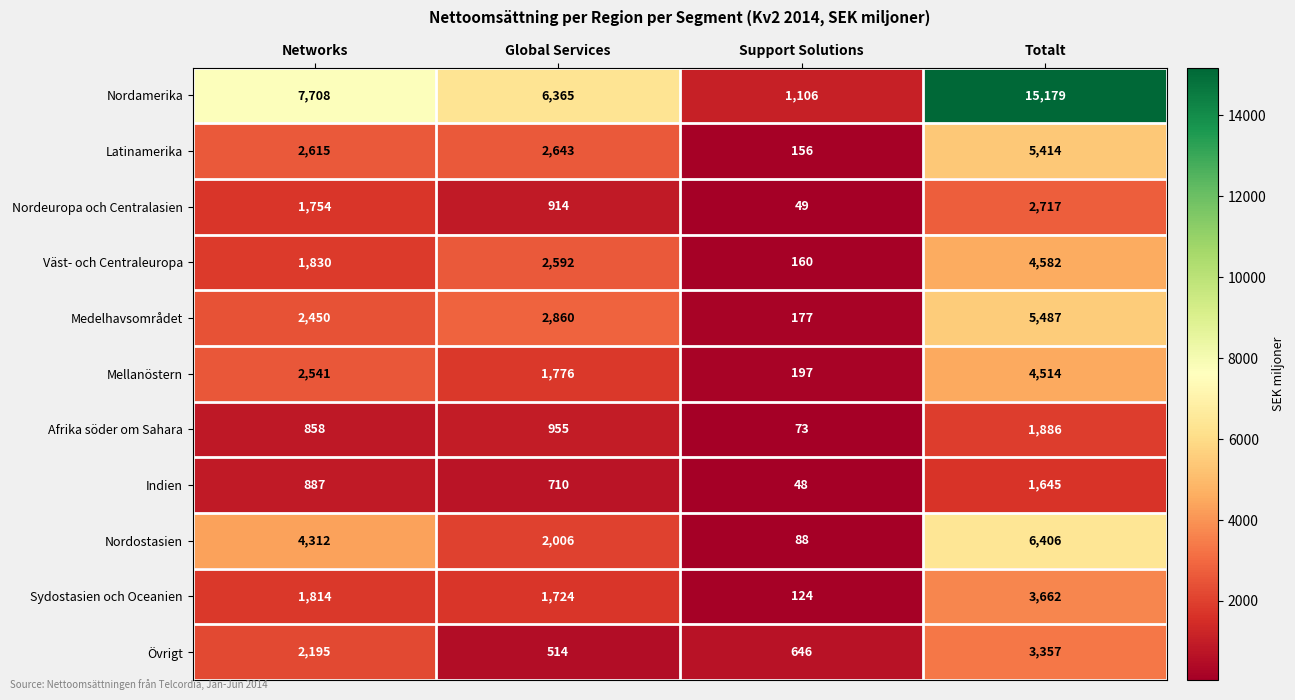

How many Väst- och Centraleuropa values are between 1830 and 4582?

3